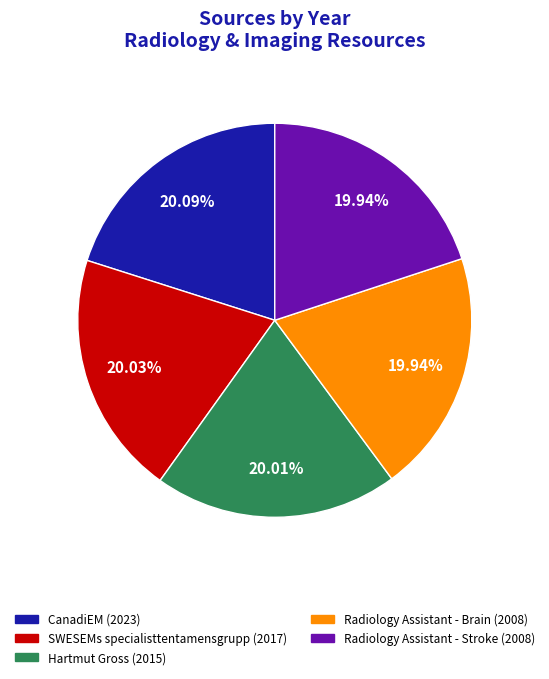

Does any single category account for the majority?

No